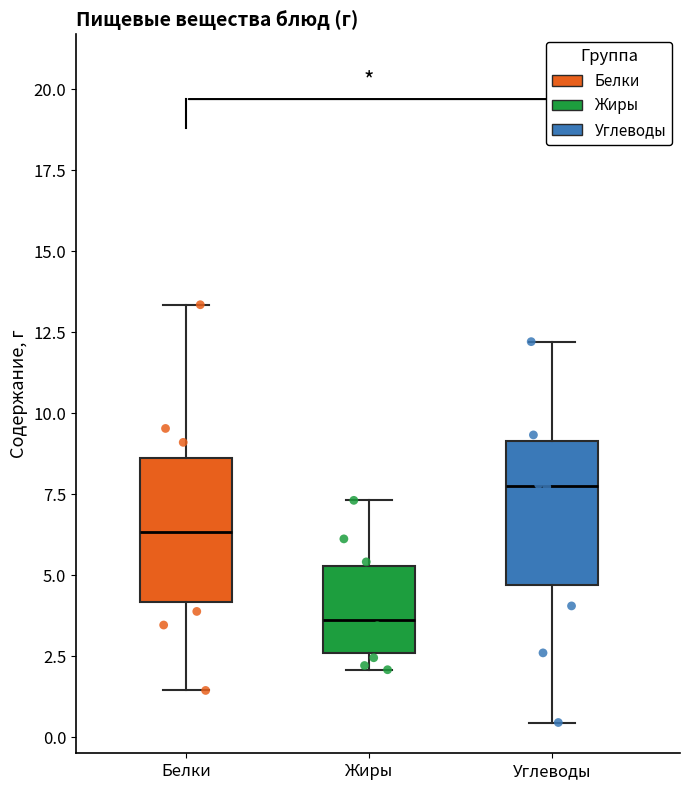

Reading left to right, read every box against the y-axis: the position of its median line, the range the box covers, and the ends of its whiskers. The values are not printed on the chart, so give them approximately, as read against the axis.

Белки: median 6.5, box 4.0 to 8.5, whiskers 1.5 to 13.5
Жиры: median 3.5, box 2.5 to 5.5, whiskers 2.0 to 7.5
Углеводы: median 8.0, box 4.5 to 9.0, whiskers 0.5 to 12.0